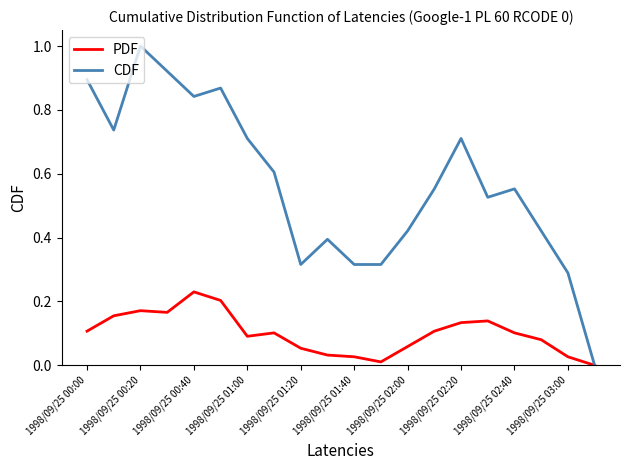

Which series has the largest total across all categories?

CDF